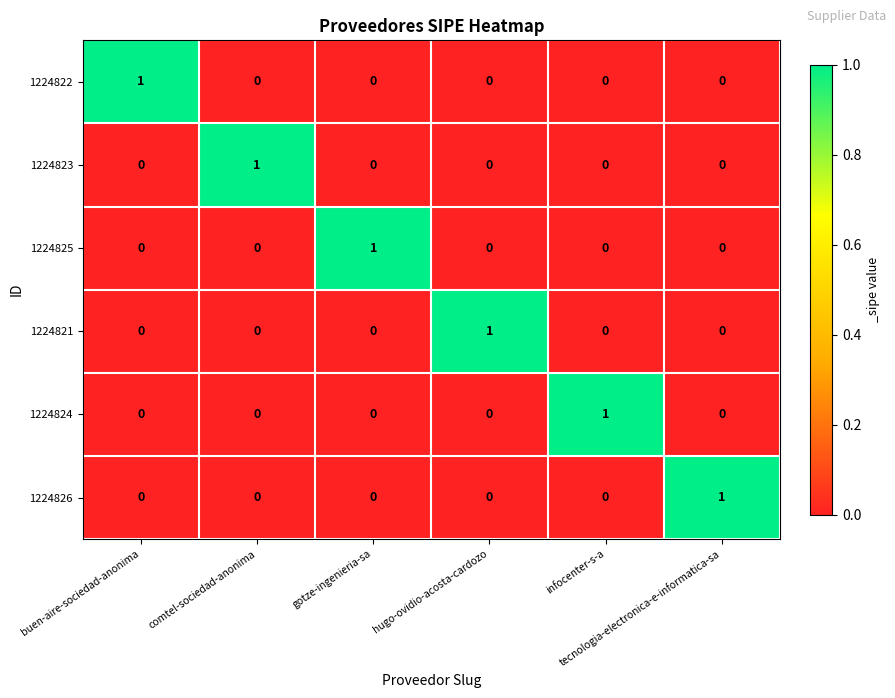

What is the total value across all series at tecnologia-electronica-e-informatica-sa?

1